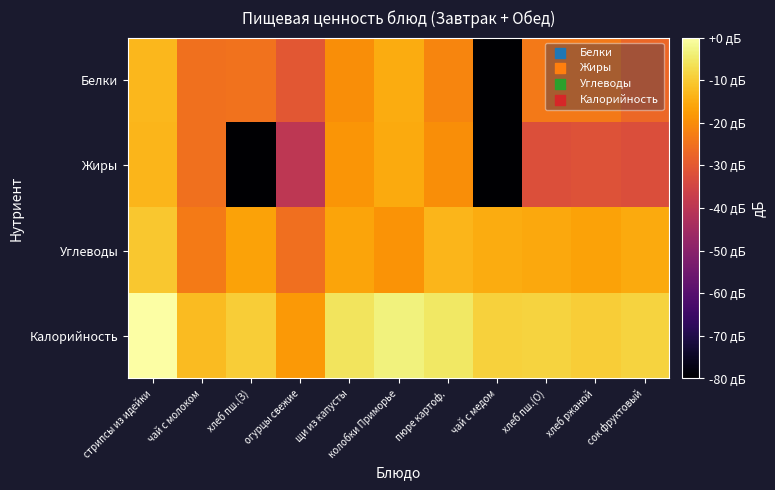

Which series has the largest range (max minus min)?

Белки